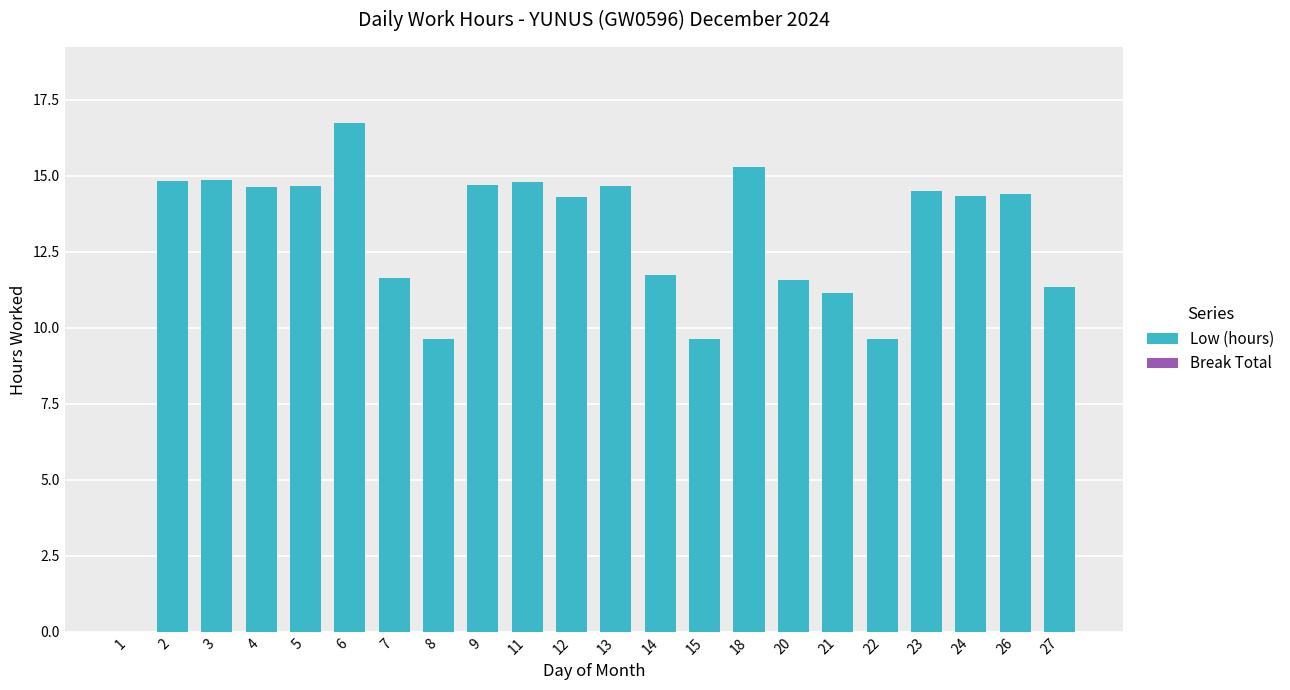

At which category does the chart reach its peak across all series?

6